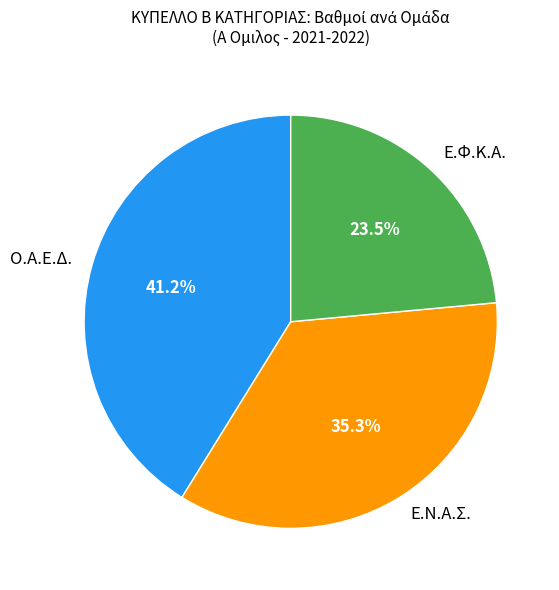

What is the ratio of the value at Ε.Φ.Κ.Α. to the value at Ο.Α.Ε.Δ.?

0.6